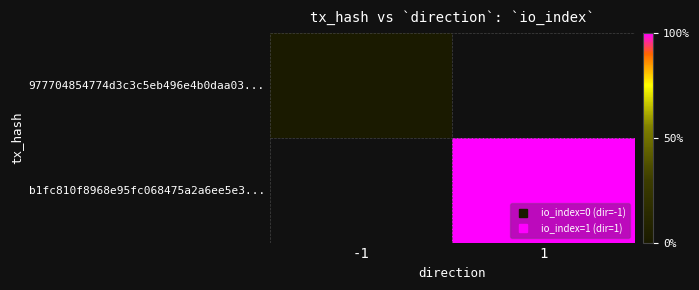

The value of 977704854774d3c3c5eb496e4b0daa03... at -1 is 0.0. True or false?

True